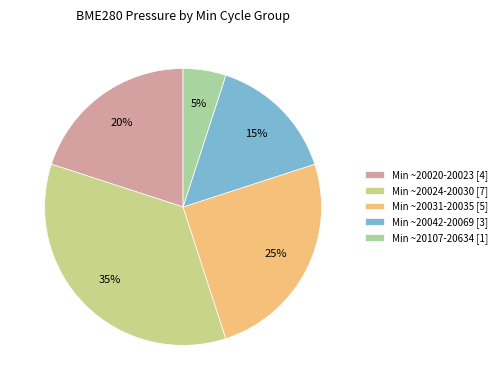

How many segments does this pie chart have?

5